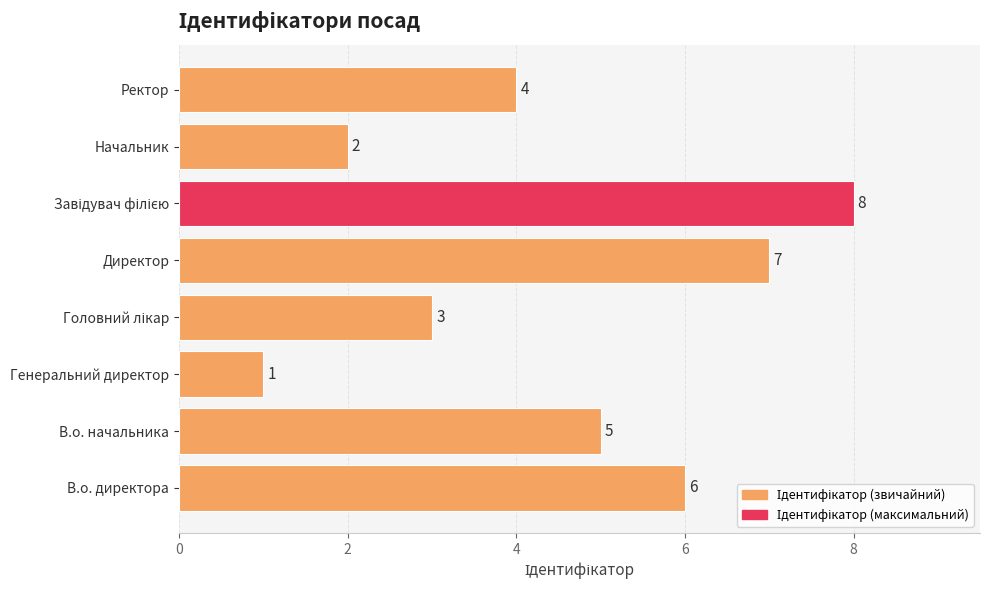

How many data points are less than 5?

4